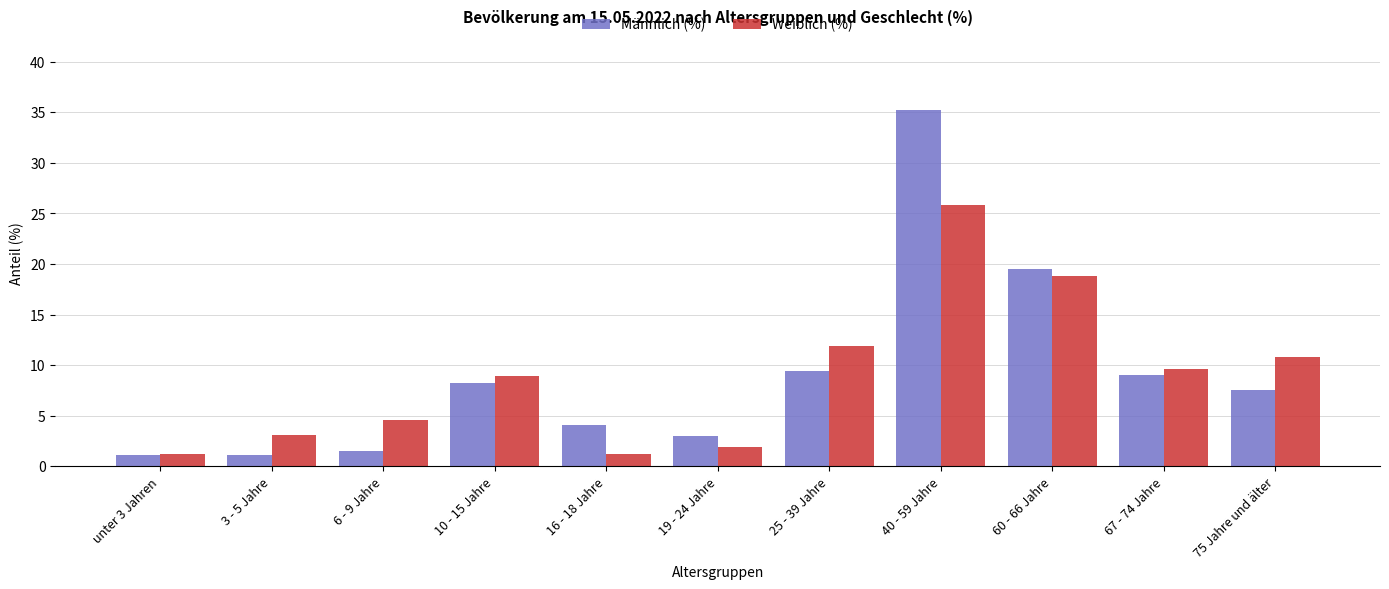

Reading left to right, transcribe all the data shown in this chart.

Männlich (%): 1.1	1.1	1.5	8.2	4.1	3.0	9.4	35.2	19.5	9.0	7.5
Weiblich (%): 1.2	3.1	4.6	8.9	1.2	1.9	11.9	25.8	18.8	9.6	10.8